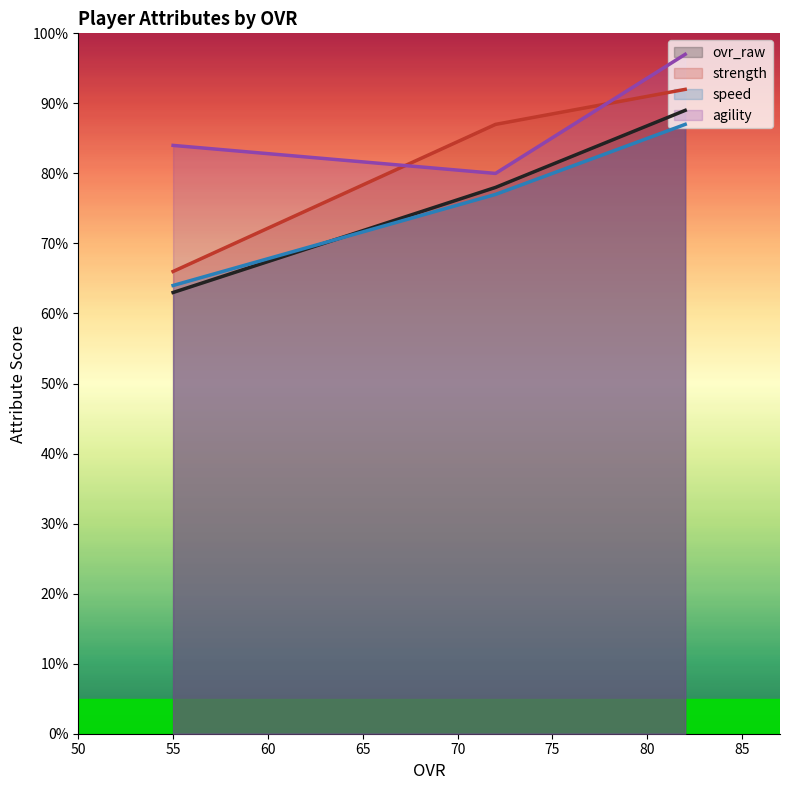

What is the difference between the maximum and minimum values in the speed series?

23